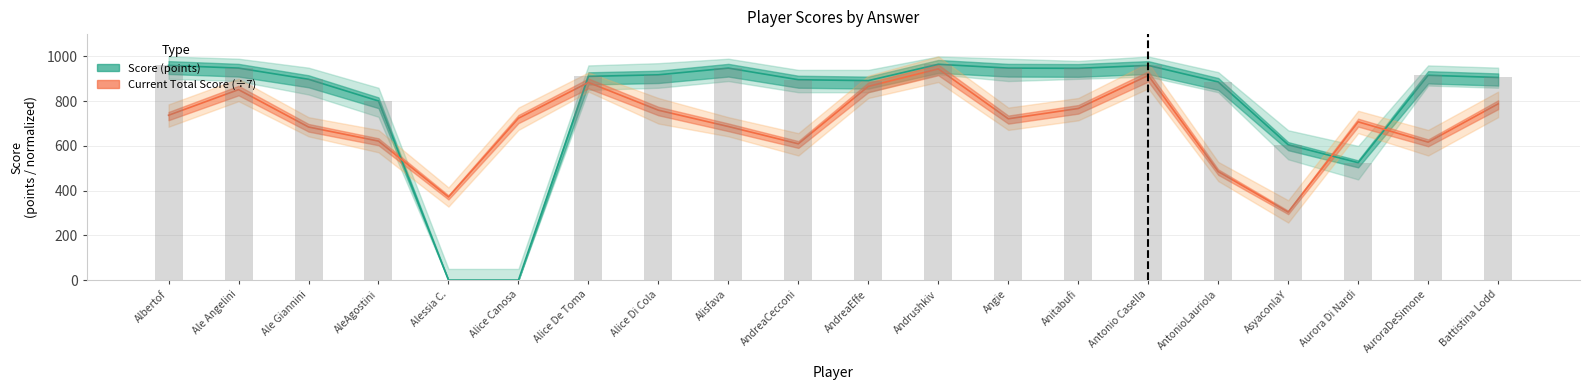

Which has a higher value, Andrushkiv or Alice De Toma?

Andrushkiv